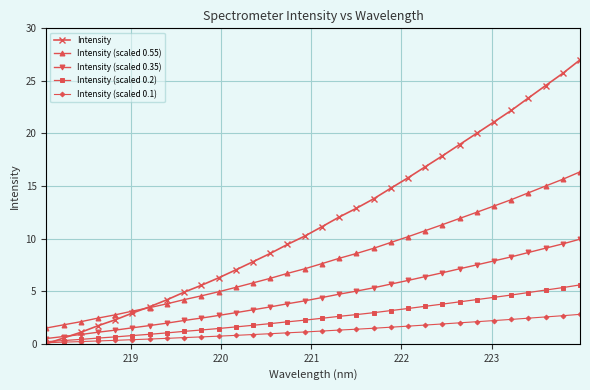

Which series has the largest range (max minus min)?

Intensity